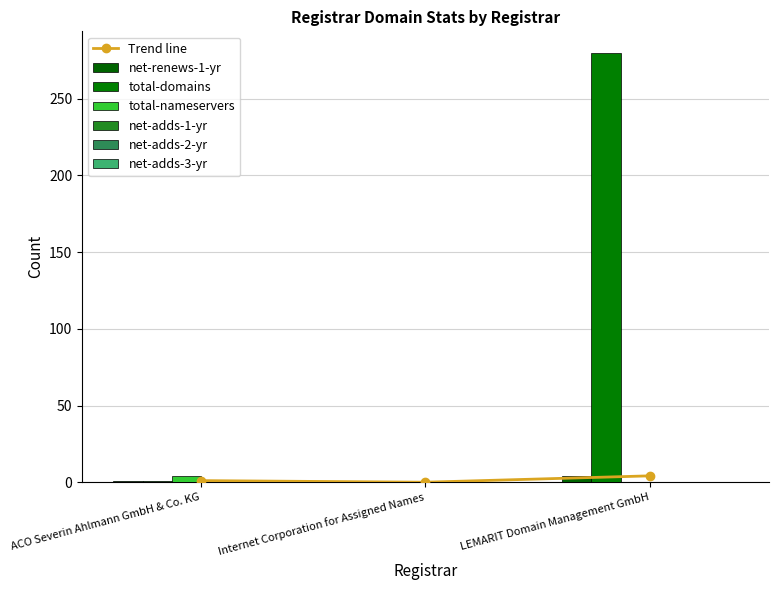

What is the difference between the highest and lowest values at LEMARIT Domain Management GmbH?

280.0